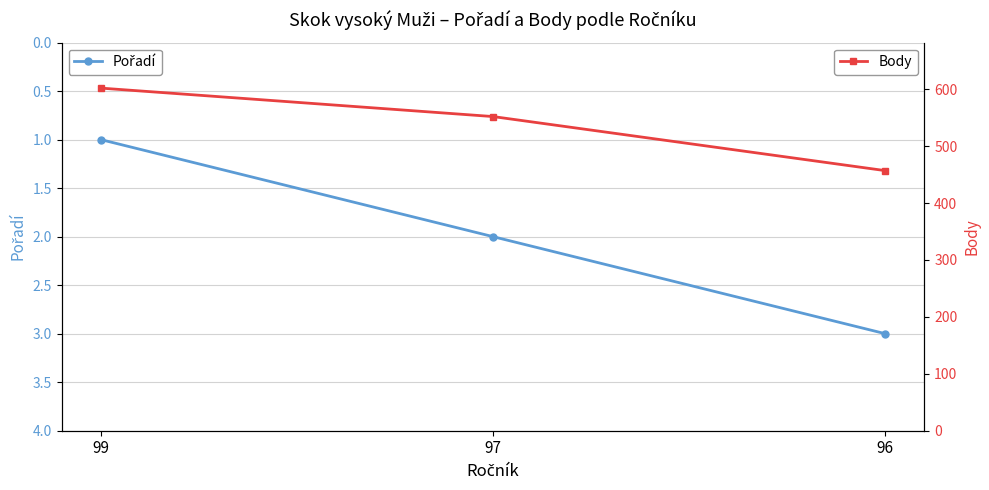

At which category does the chart reach its peak across all series?

99